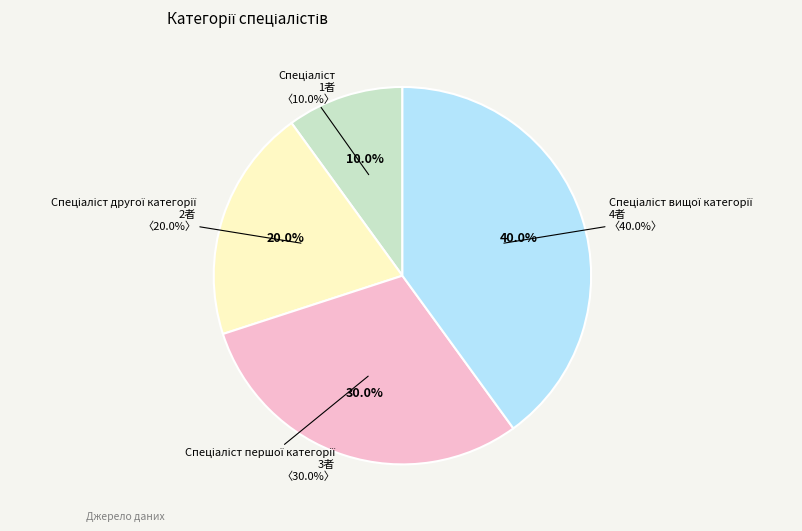

Rank the categories by value from highest to lowest.

Спеціаліст вищої категорії, Спеціаліст першої категорії, Спеціаліст другої категорії, Спеціаліст